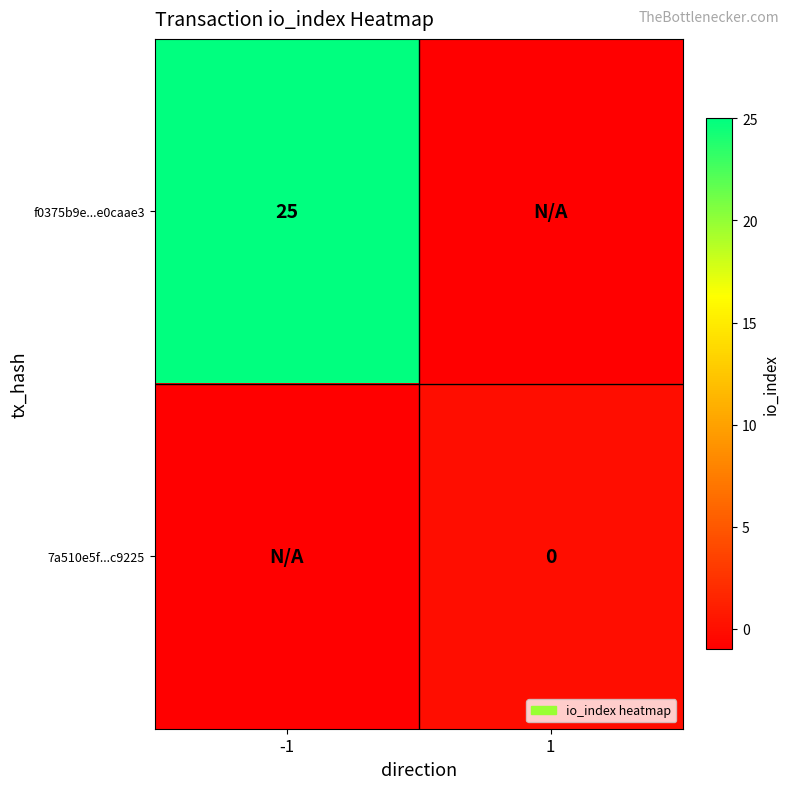

The f0375b9e...e0caae3 series shows 44 at -1. True or false?

False